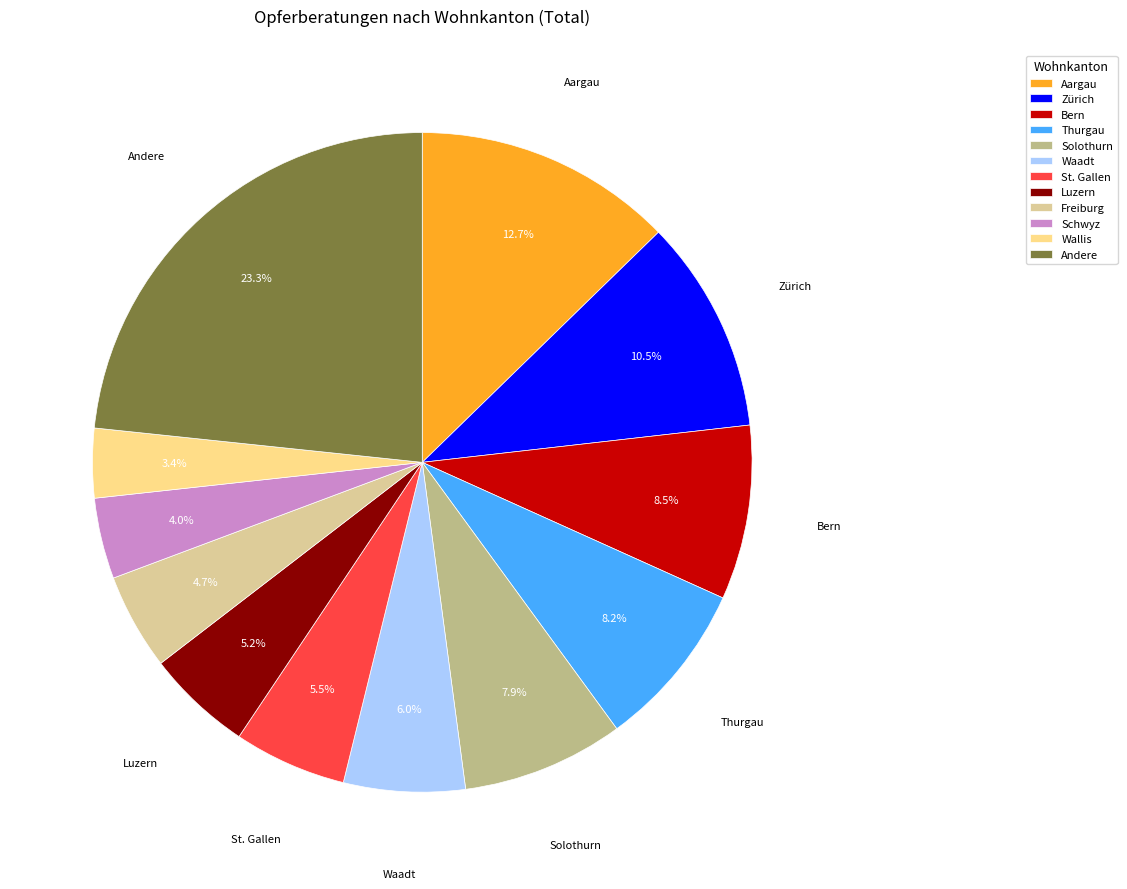

True or false: Zürich accounts for 1% of the total.

False